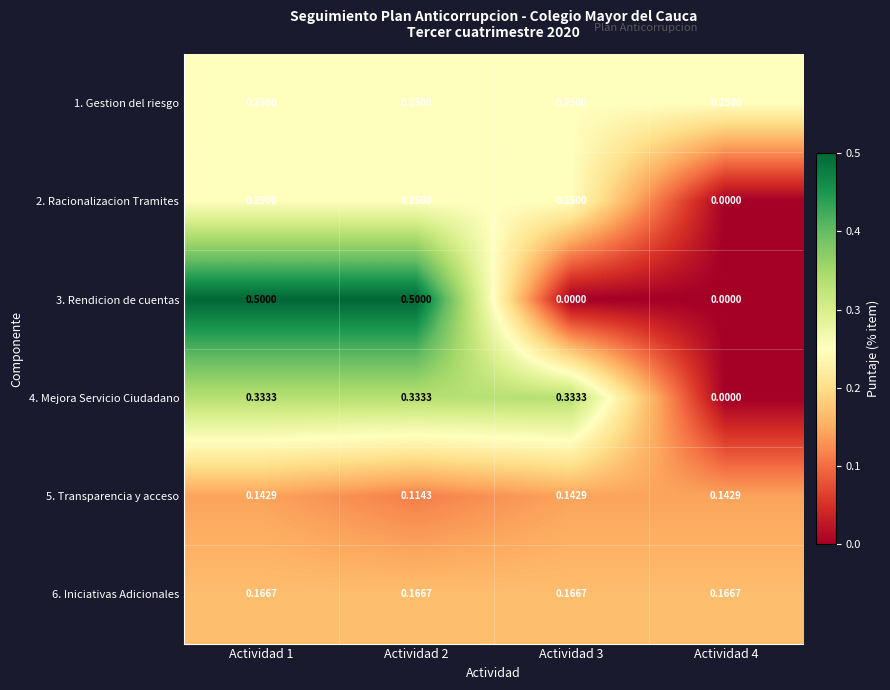

Is the value of 2. Racionalizacion Tramites at Actividad 4 greater than the value of 4. Mejora Servicio Ciudadano at Actividad 2?

No